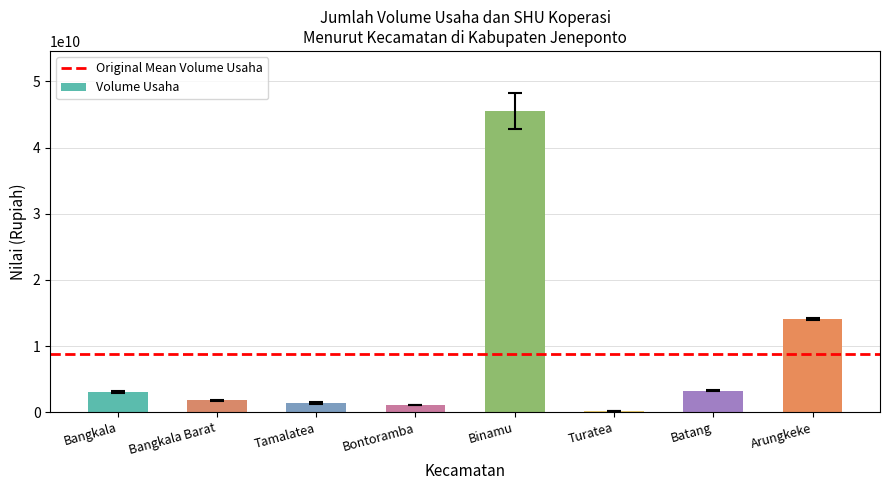

Is it true that the value at Batang is 3234657772?

True